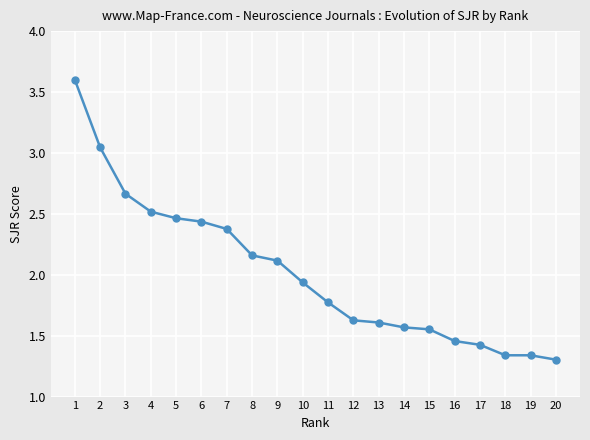

Is it true that the value at 7 is 2.4?

True